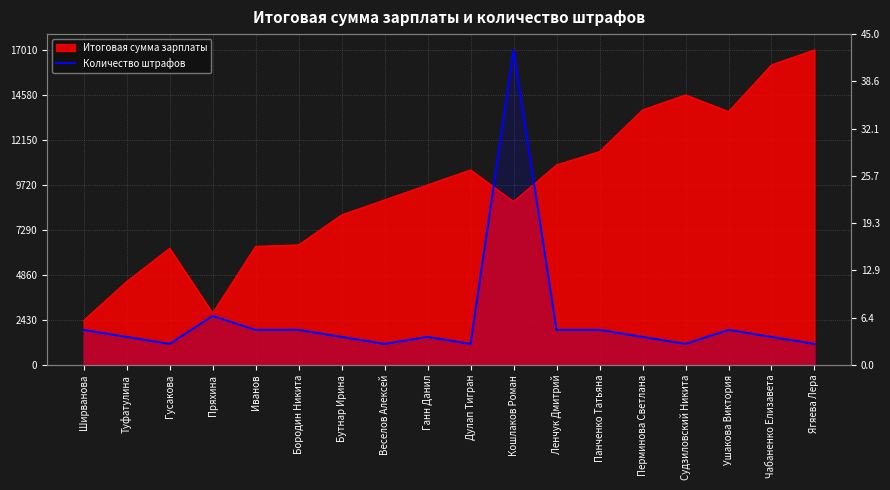

Reading left to right, what are all the values shown in this chart?

1890	1512	1134	2646	1890	1890	1512	1134	1512	1134	17010	1890	1890	1512	1134	1890	1512	1134